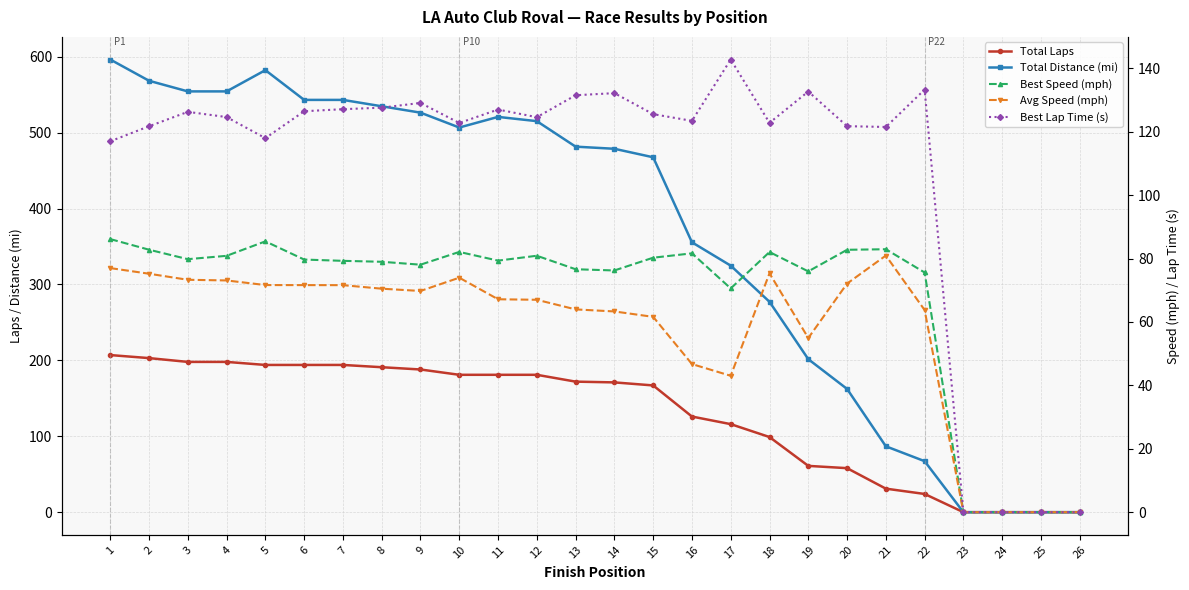

What is the difference between the Total Distance (mi) values at 22 and 10?

439.6